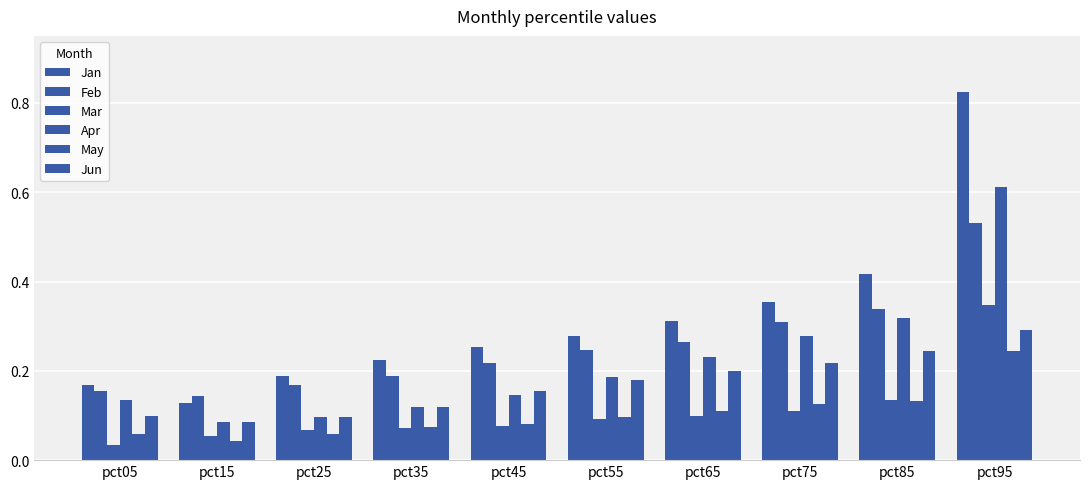

How many bars are there in total?

60